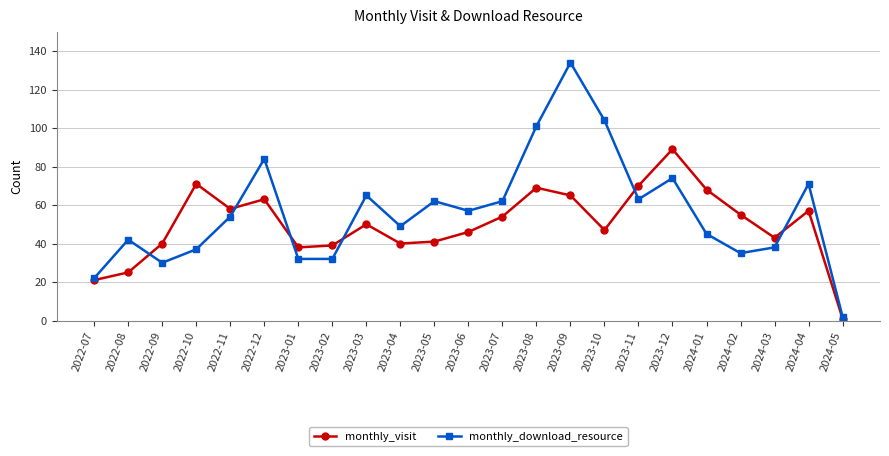

What is the total value across all series at 2023-11?

133